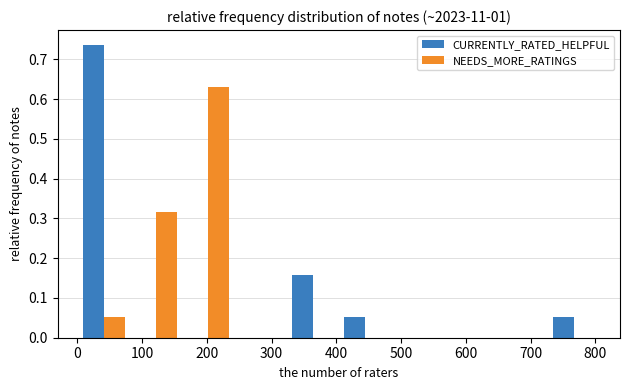

What is the height of the CURRENTLY_RATED_HELPFUL bar covering 730 to 810 on the x-axis? Neither the bar edges nor the heights are printed on the chart, so give them approximately, as read against the axes.

0.05